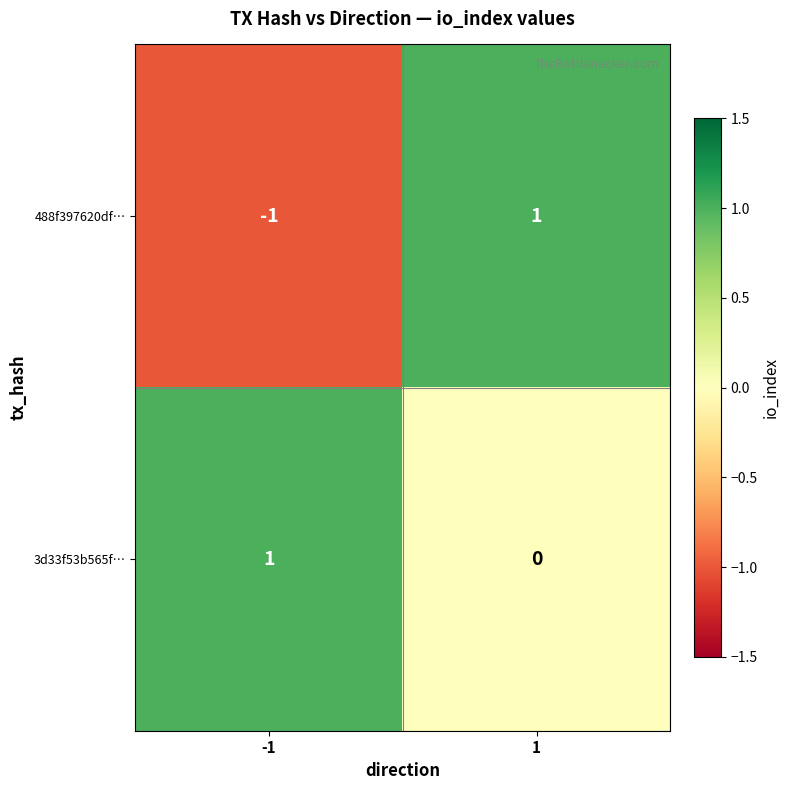

Which series has the largest total across all categories?

3d33f53b565f…